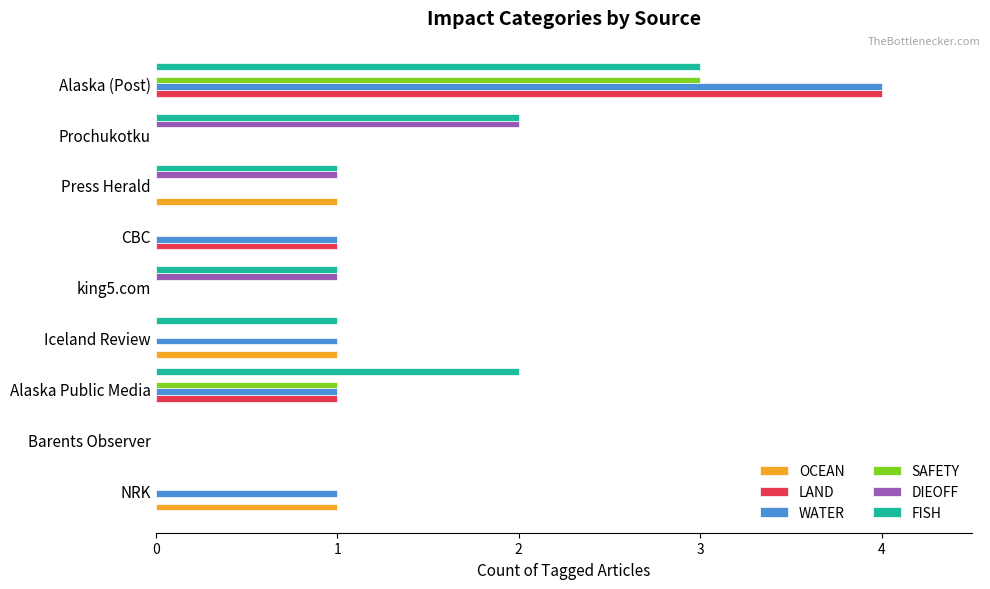

What is the sum of all WATER values?

8